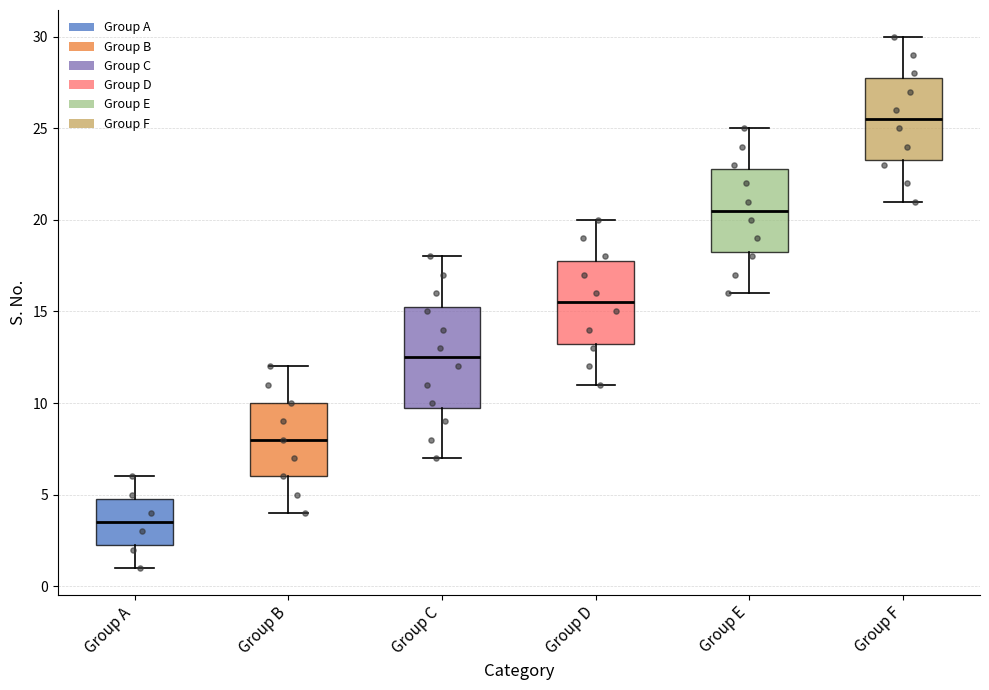

Where does the median line of the box for Group E sit on the y-axis? The values are not printed on the chart, so give them approximately, as read against the axis.

20.5